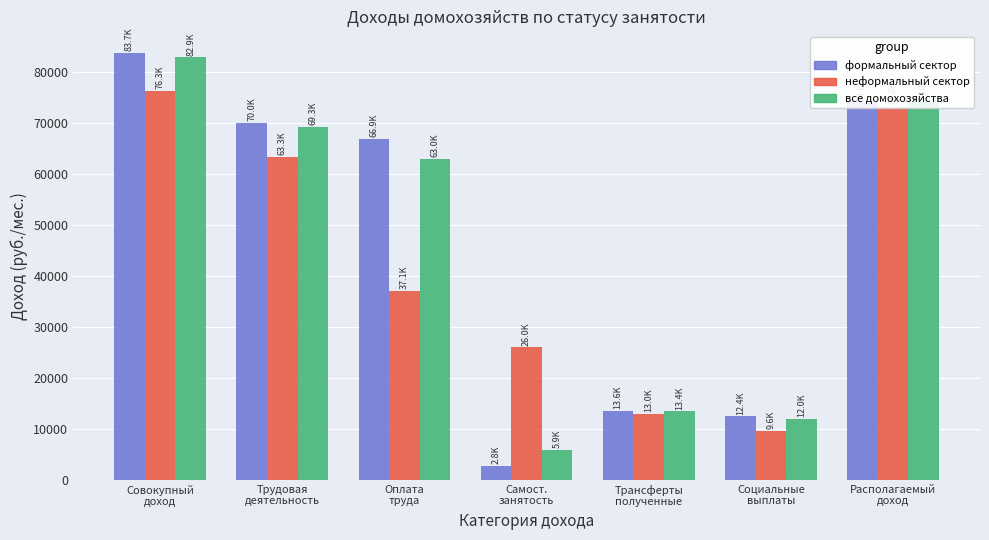

What is the label of the 7th bar from the left?

Располагаемый
доход